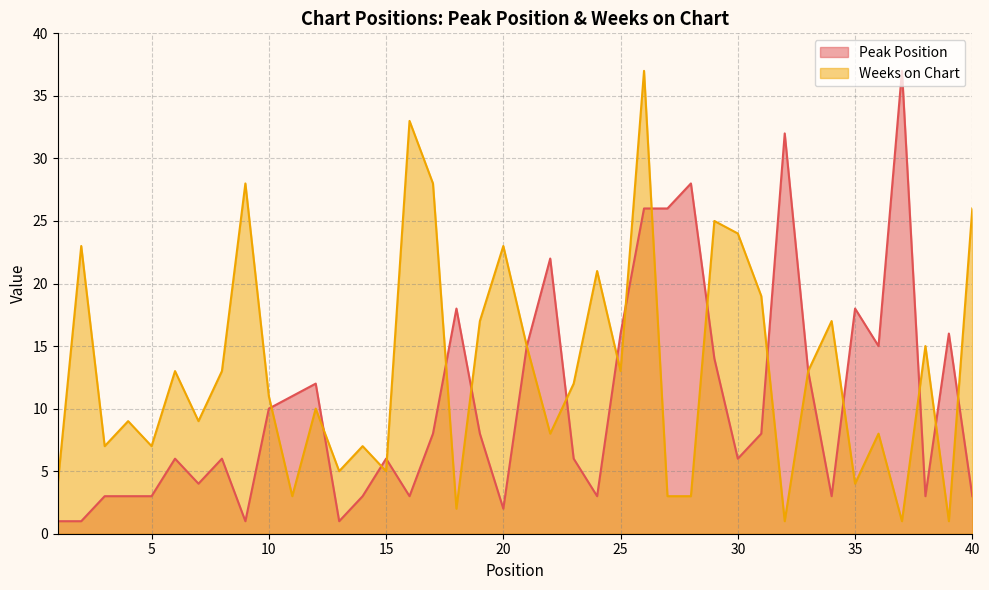

Between which two adjacent categories do Peak Position and Weeks on Chart first intersect?

10 and 11